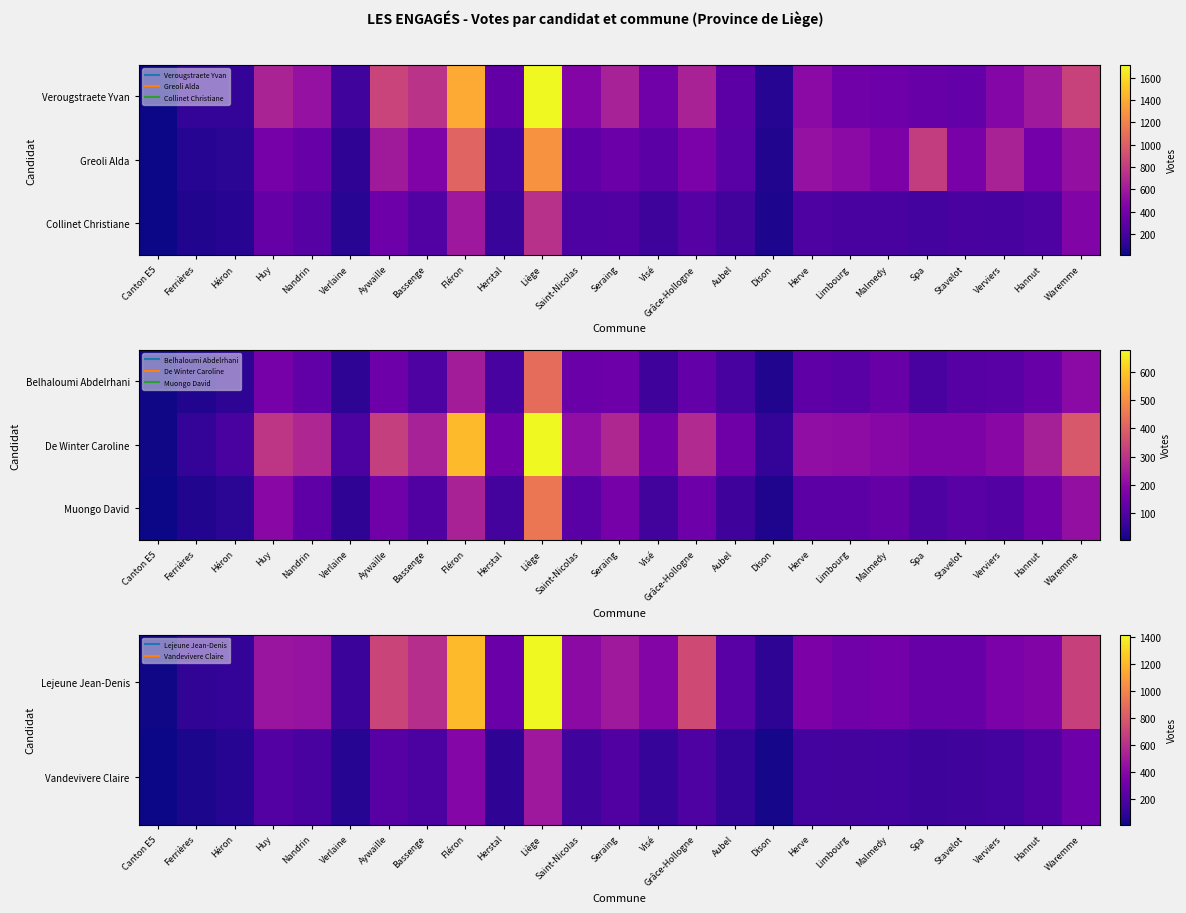

Rank the series by their maximum value, from lowest to highest.

Muongo David, Vandevivere Claire, Lejeune Jean-Denis